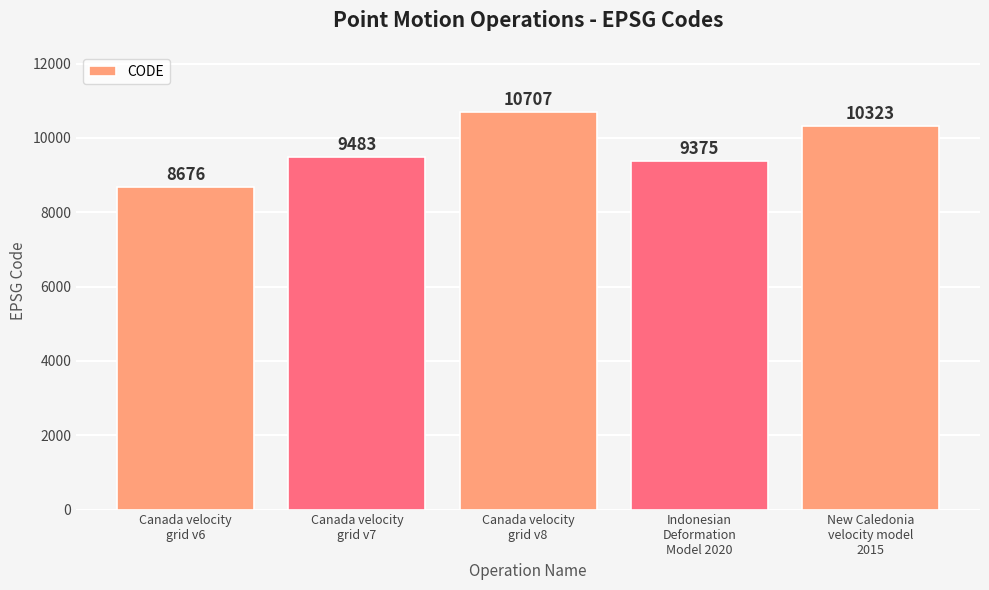

Rank the categories by value from highest to lowest.

Canada velocity
grid v8, New Caledonia
velocity model
2015, Canada velocity
grid v7, Indonesian
Deformation
Model 2020, Canada velocity
grid v6